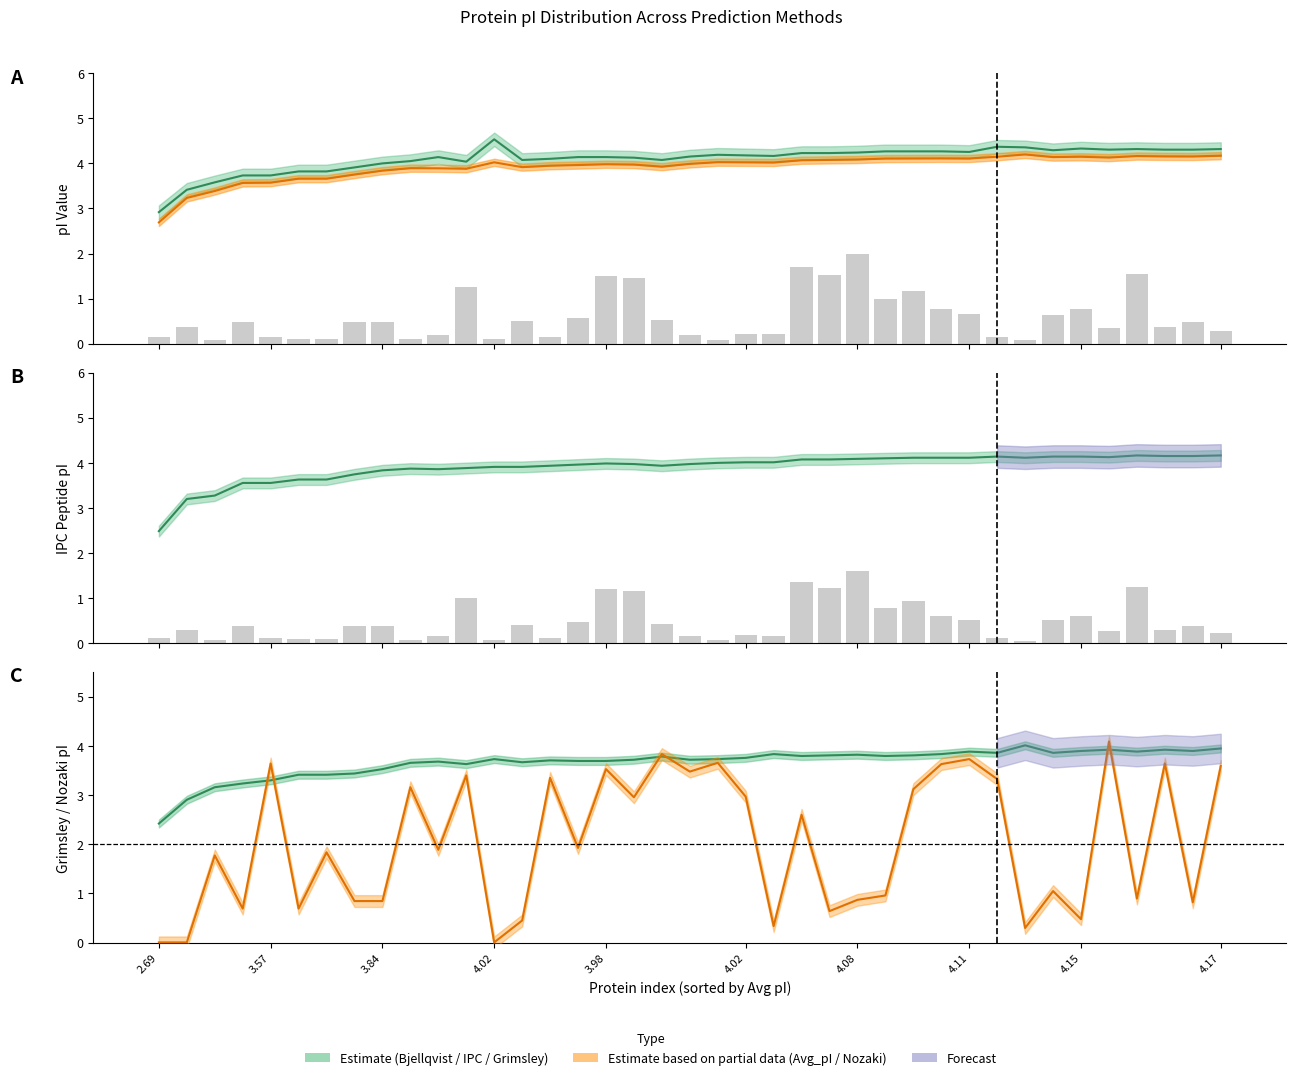

Reading left to right, what are all the values shown in this chart?

0.1	0.3	0.1	0.4	0.1	0.1	0.1	0.4	0.4	0.1	0.2	1.0	0.1	0.4	0.1	0.5	1.2	1.2	0.4	0.2	0.1	0.2	0.2	1.4	1.2	1.6	0.8	0.9	0.6	0.5	0.1	0.1	0.5	0.6	0.3	1.2	0.3	0.4	0.2